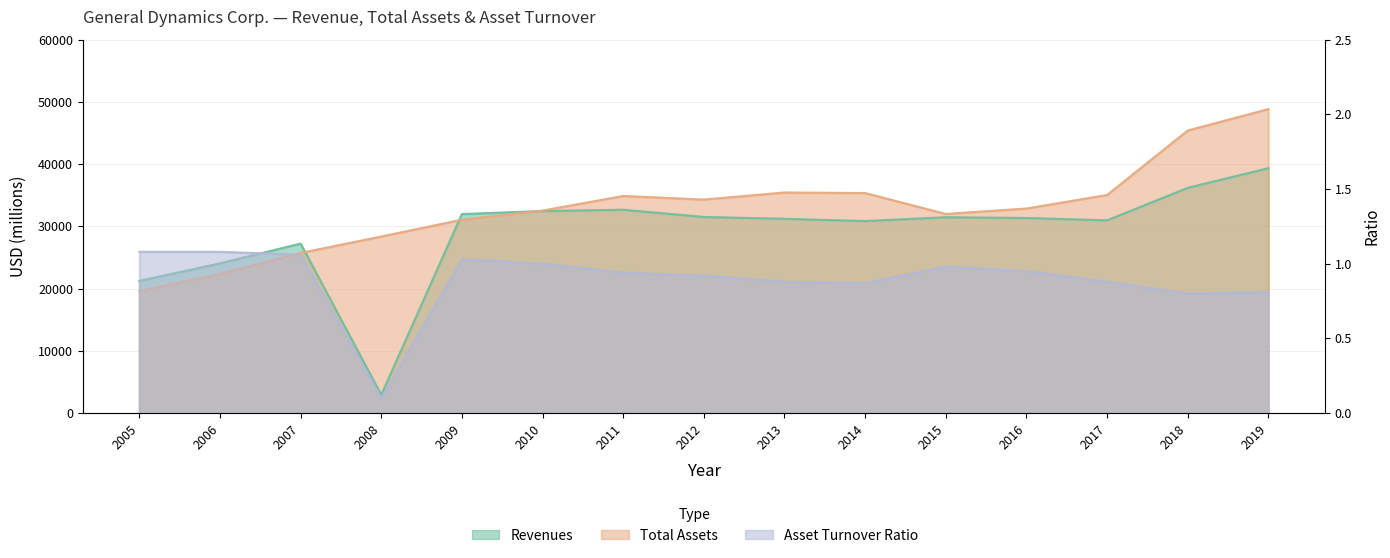

How many lines are shown in the chart?

3